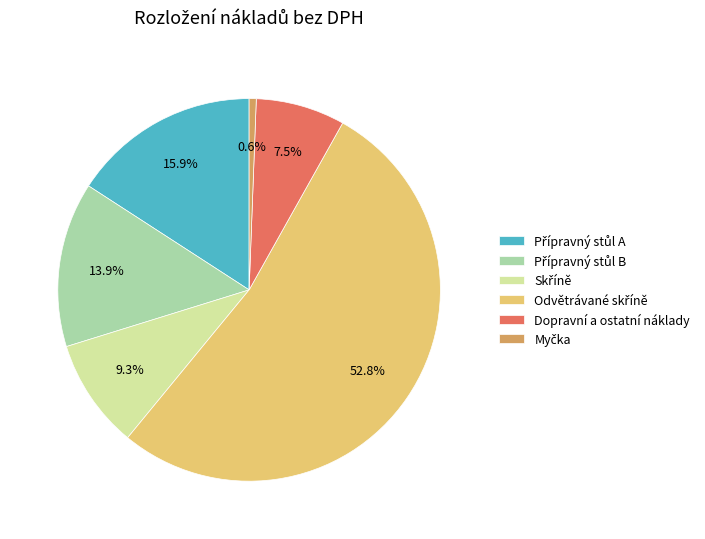

Does any single category account for the majority?

Yes